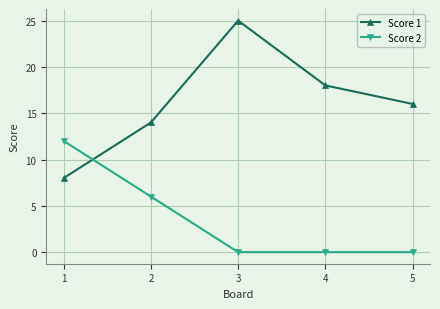

What is the difference between the maximum and minimum values in the Score 1 series?

17